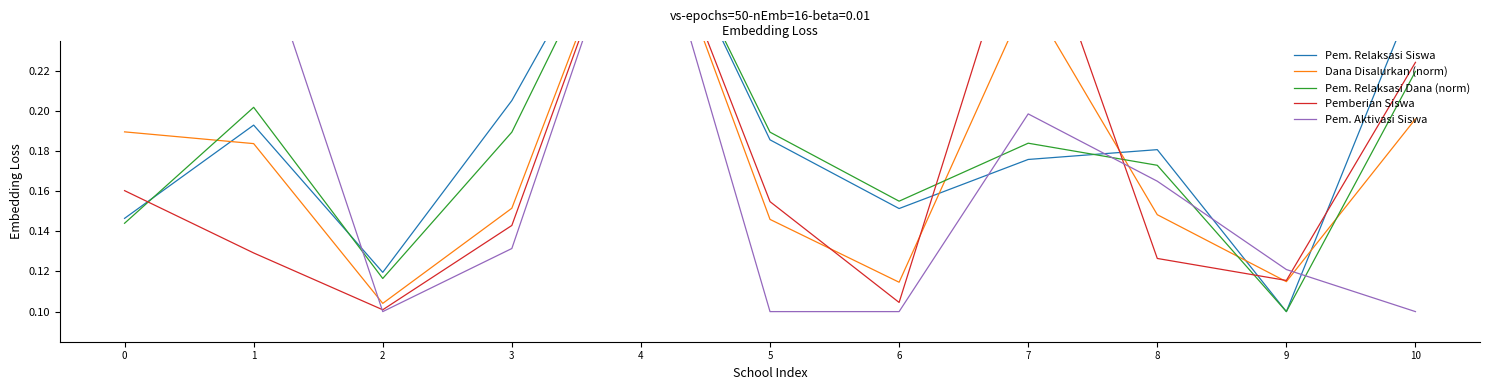

How many lines are shown in the chart?

5